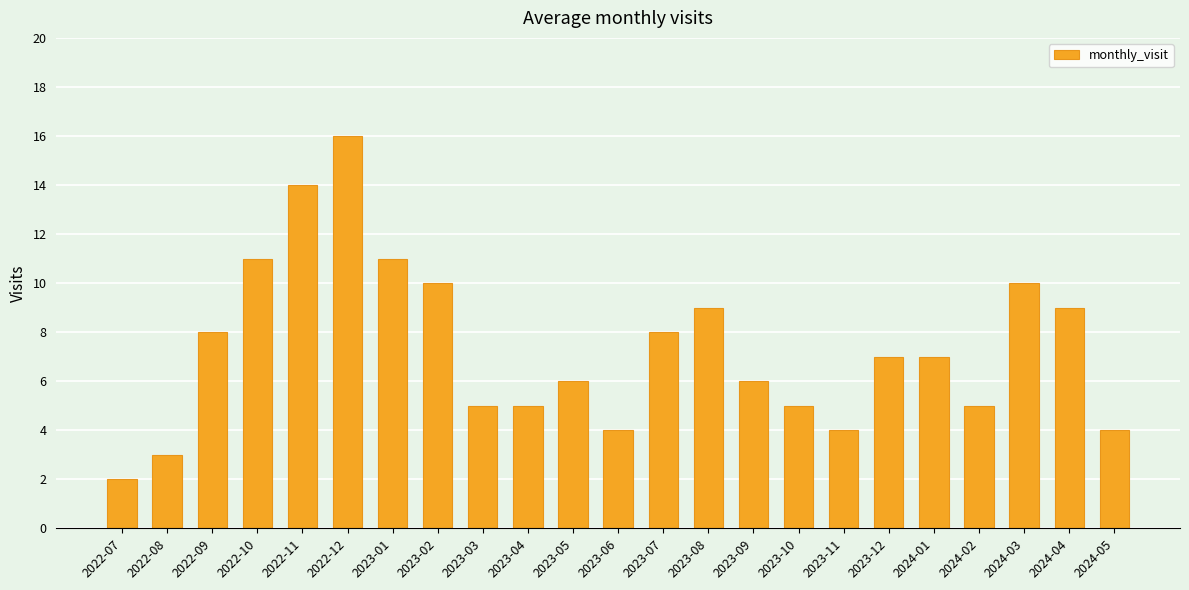

Reading left to right, list all the values displayed in this chart.

2022-07=2	2022-08=3	2022-09=8	2022-10=11	2022-11=14	2022-12=16	2023-01=11	2023-02=10	2023-03=5	2023-04=5	2023-05=6	2023-06=4	2023-07=8	2023-08=9	2023-09=6	2023-10=5	2023-11=4	2023-12=7	2024-01=7	2024-02=5	2024-03=10	2024-04=9	2024-05=4